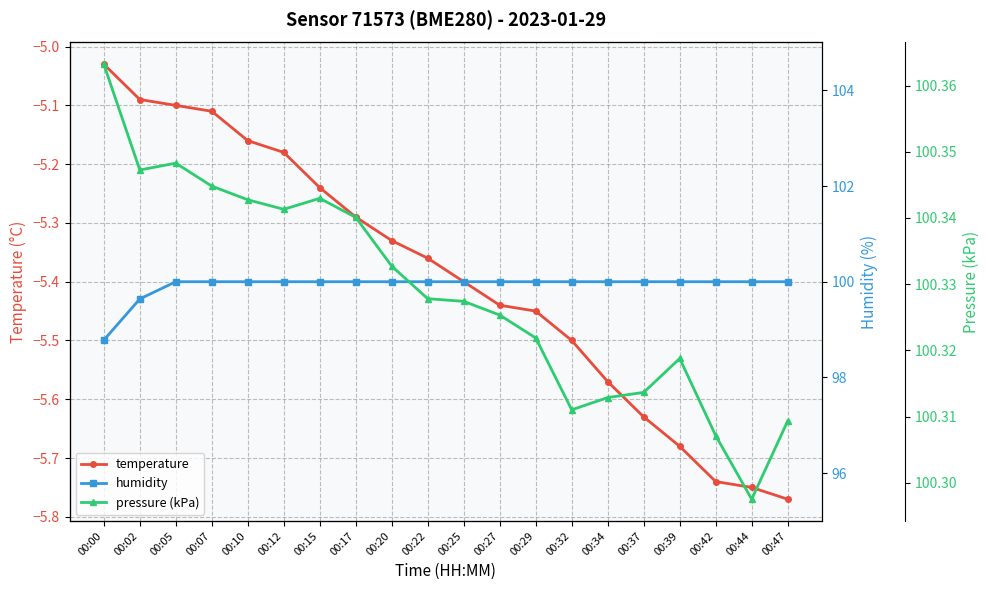

What is the value of the pressure (kPa) point at the 19th from the left?

100.3